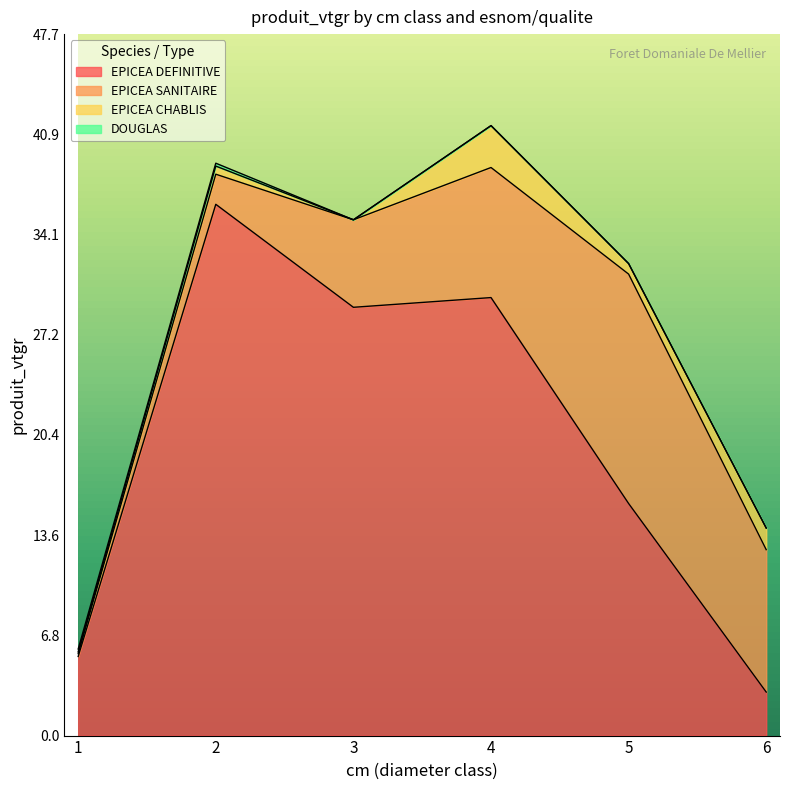

Which series has the largest total across all categories?

EPICEA DEFINITIVE